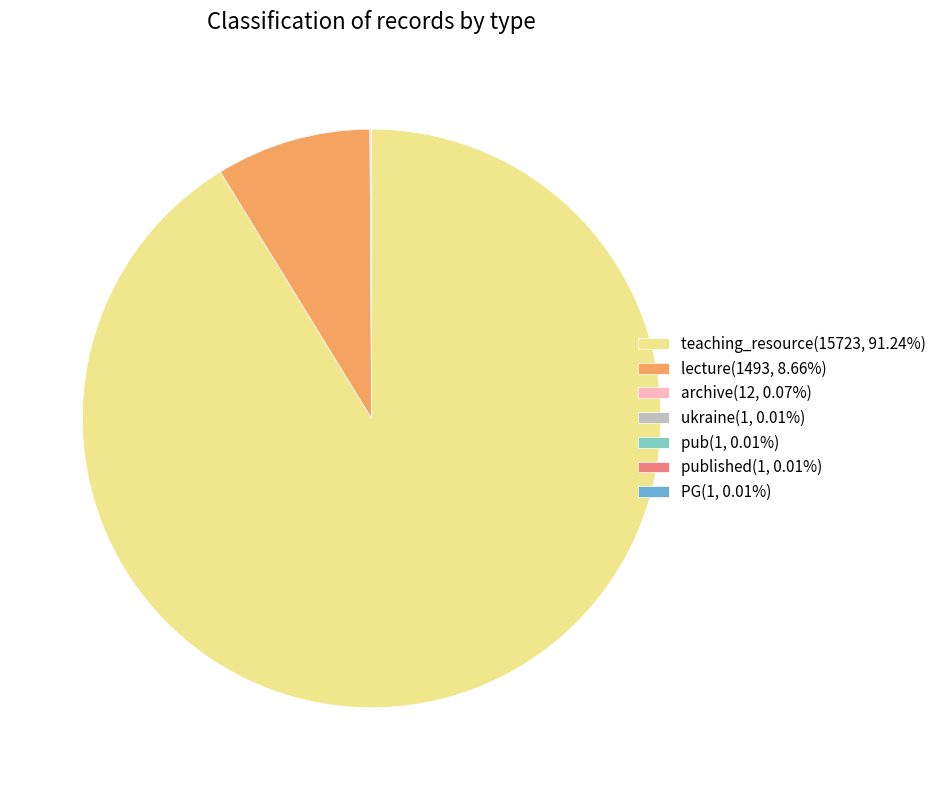

Is there a majority slice in this chart?

Yes